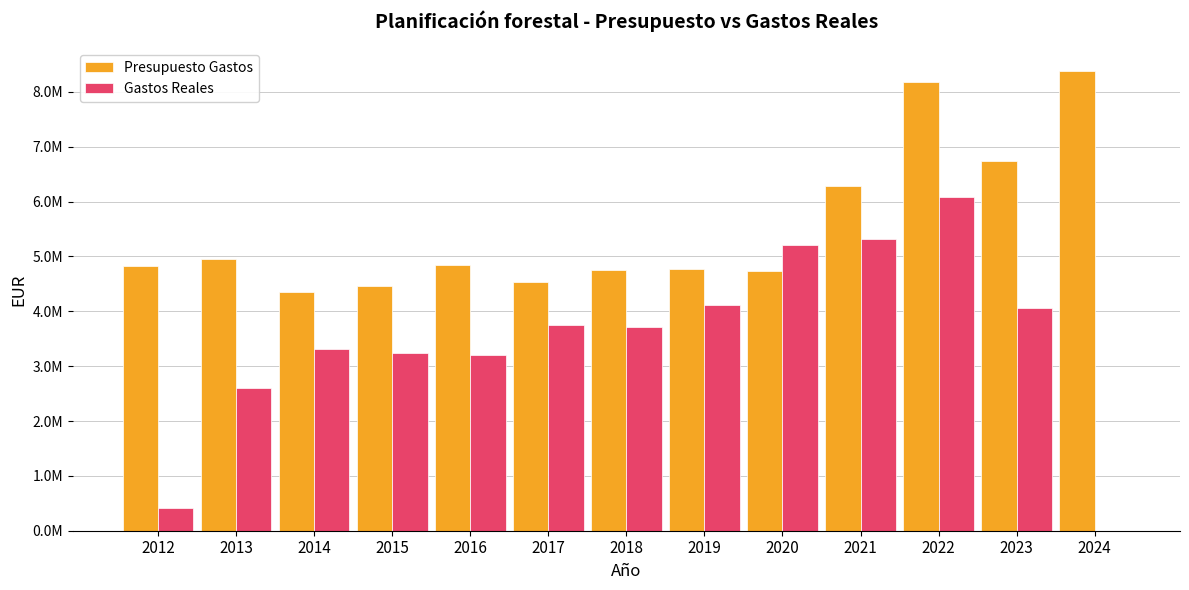

What are all the series names shown in the legend?

Presupuesto Gastos, Gastos Reales